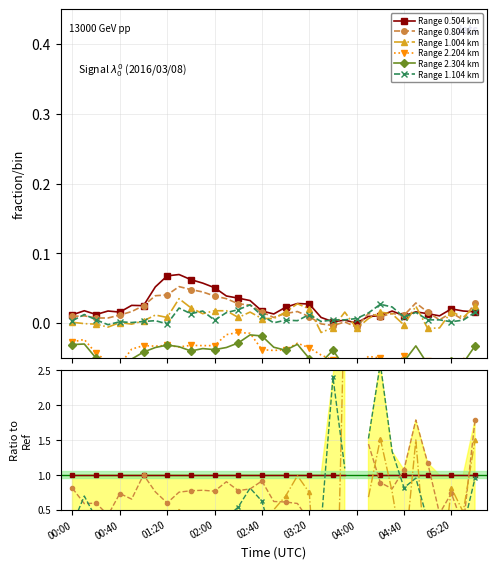

Which series has the widest spread of values?

Range 2.204 km